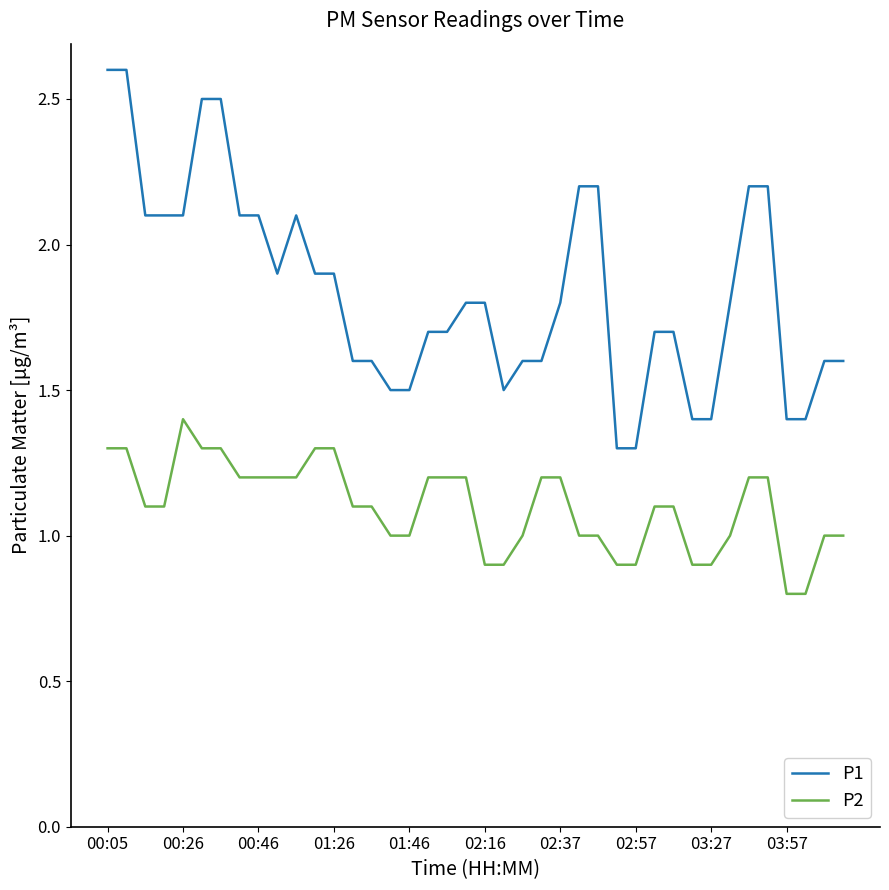

Rank the series by their maximum value, from lowest to highest.

P2, P1